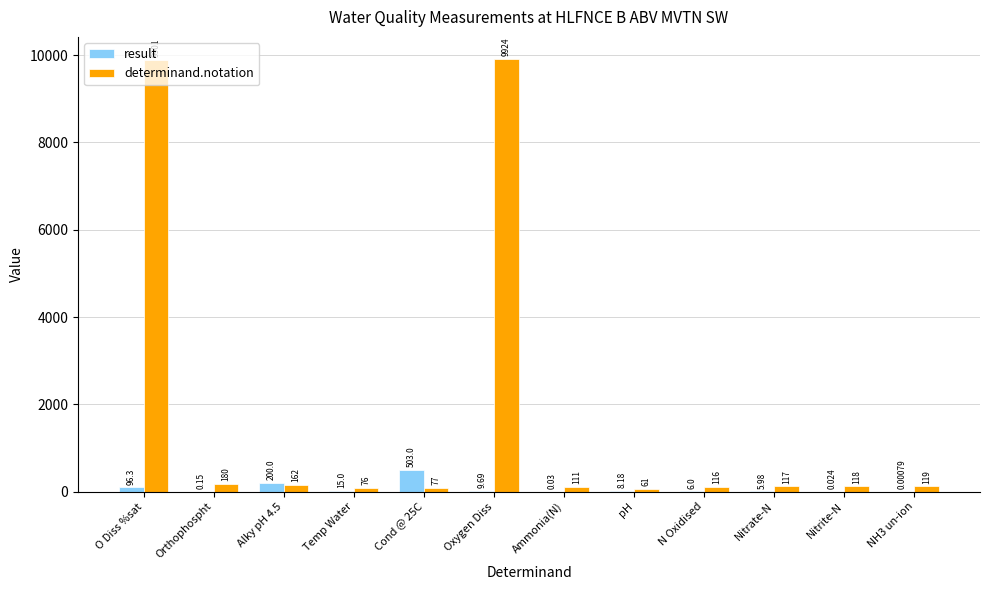

At which label does result first exceed 8?

O Diss %sat